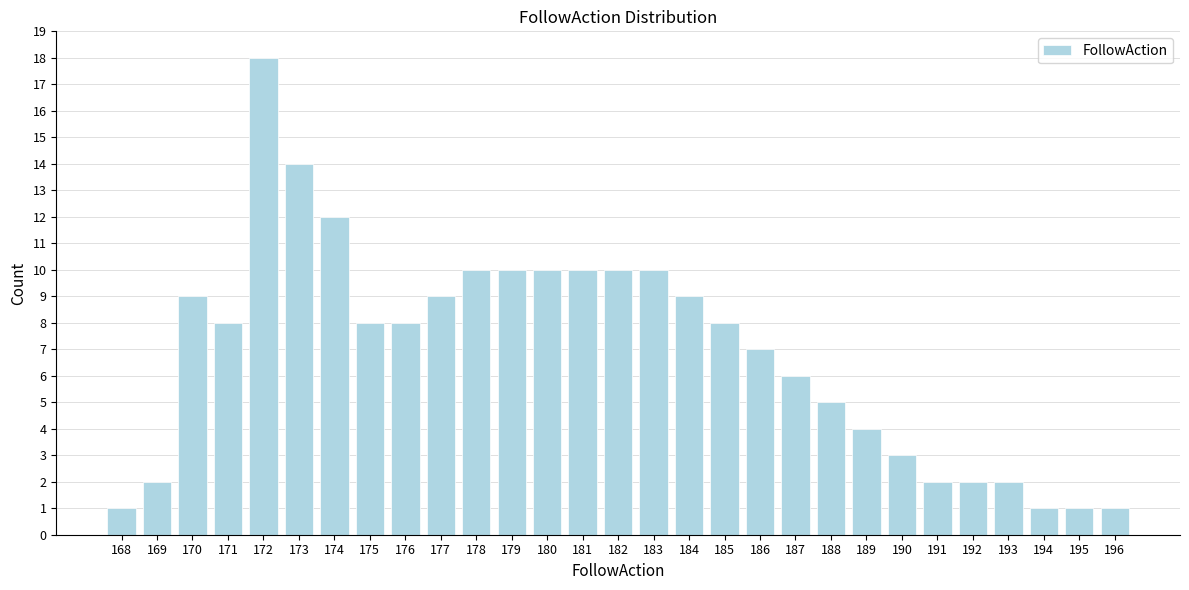

Reading left to right, extract all data points from this chart.

168=1	169=2	170=9	171=8	172=18	173=14	174=12	175=8	176=8	177=9	178=10	179=10	180=10	181=10	182=10	183=10	184=9	185=8	186=7	187=6	188=5	189=4	190=3	191=2	192=2	193=2	194=1	195=1	196=1